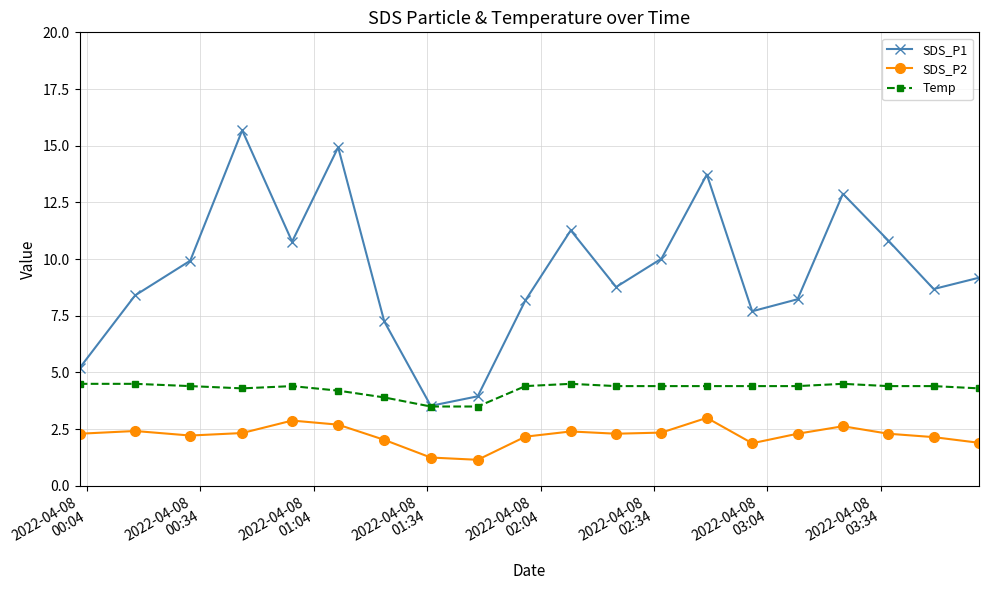

What is the value of the Temp point at the 2nd from the left?

4.5